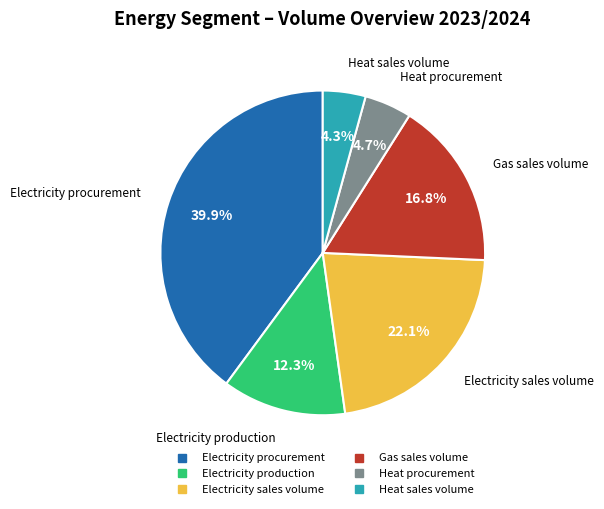

To the nearest percent, what is the combined percentage of Electricity sales volume and Heat procurement?

27%